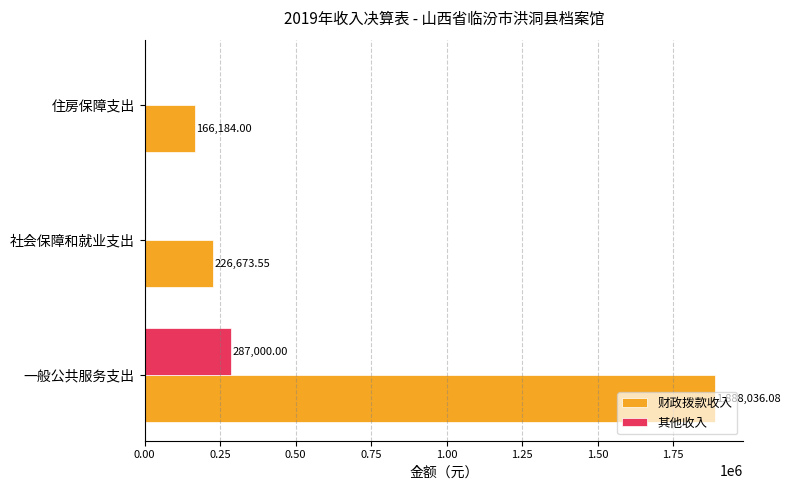

Which category has the highest value in the 其他收入 series?

一般公共服务支出